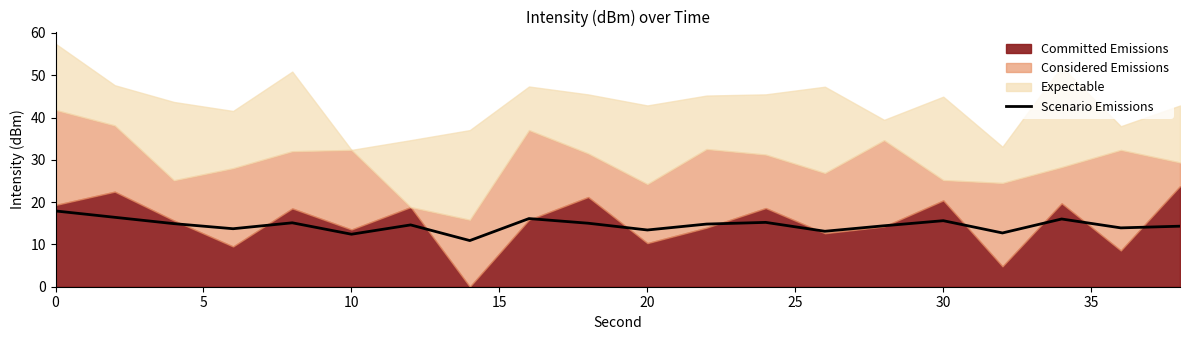

What is the minimum value for Scenario Emissions?

10.9